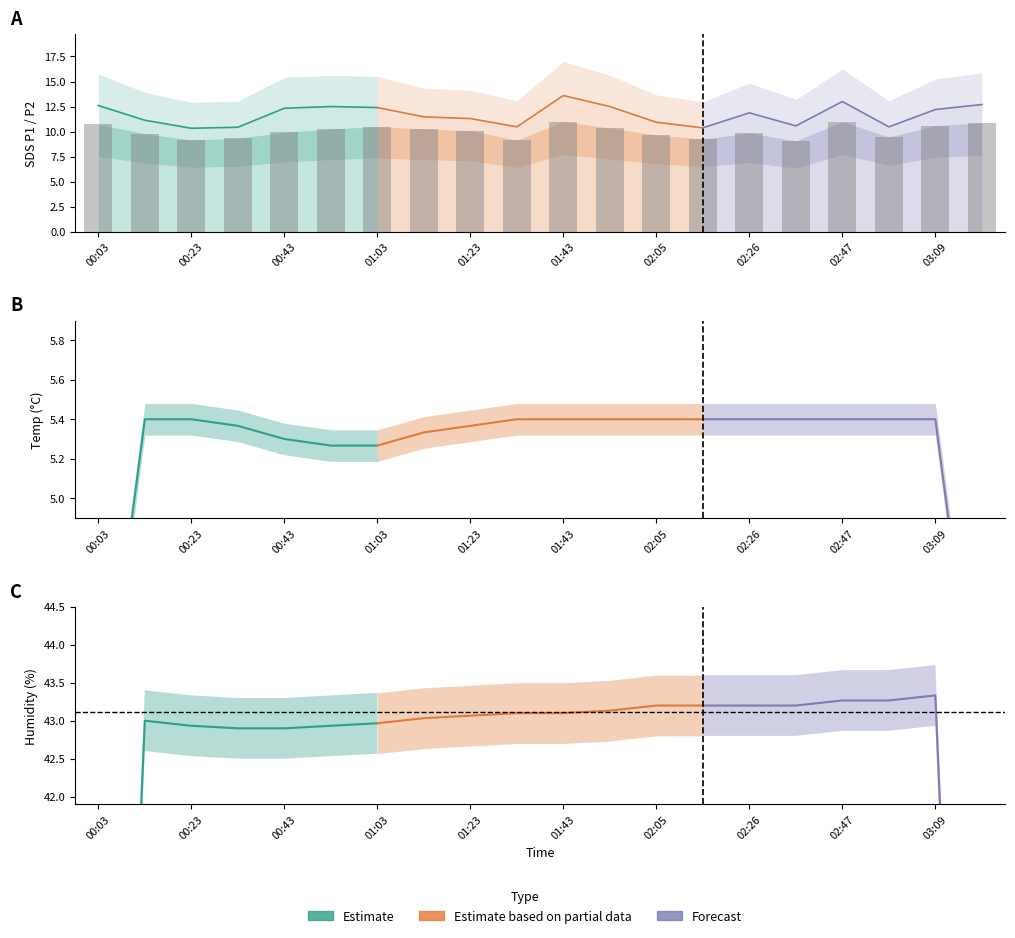

What is the label of the 12th bar from the left?

01:54